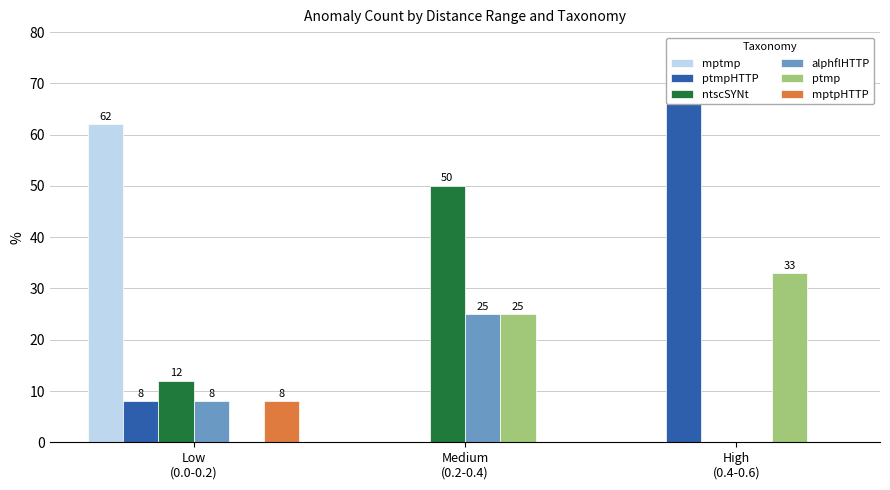

The mptpHTTP series shows 0 at High
(0.4-0.6). True or false?

True